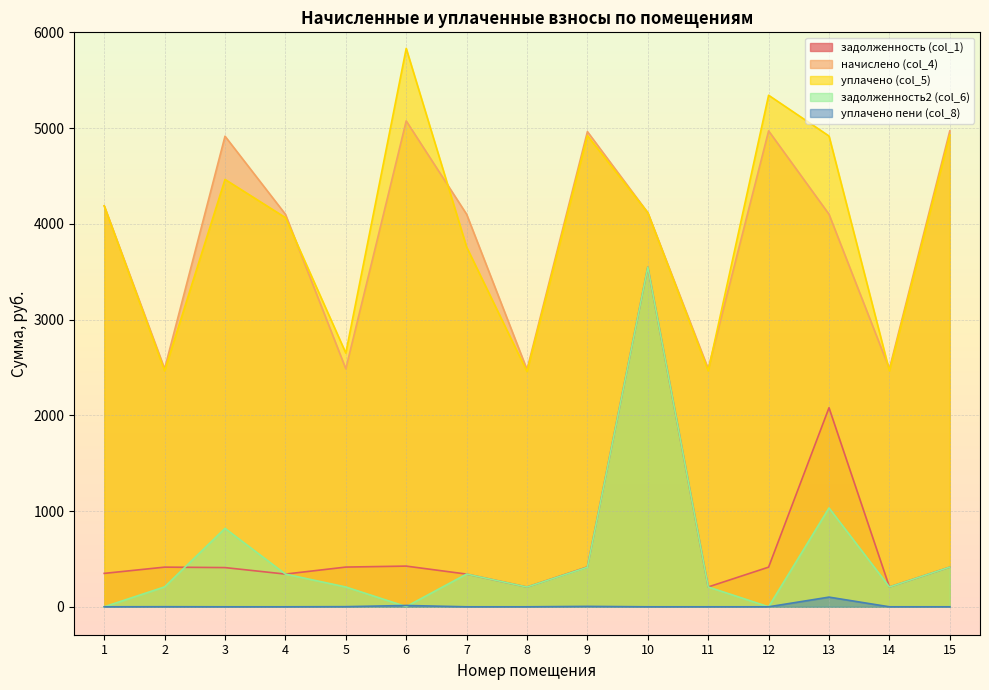

True or false: начислено (col_4) and задолженность2 (col_6) intersect in this chart.

False